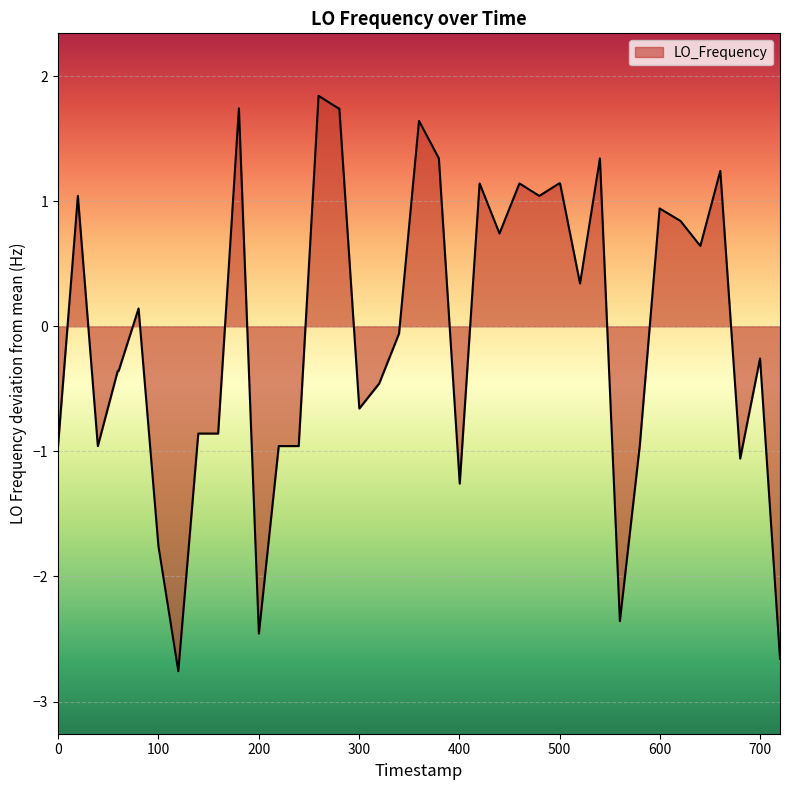

True or false: there are more than 1 points higher than both neighbors.

True